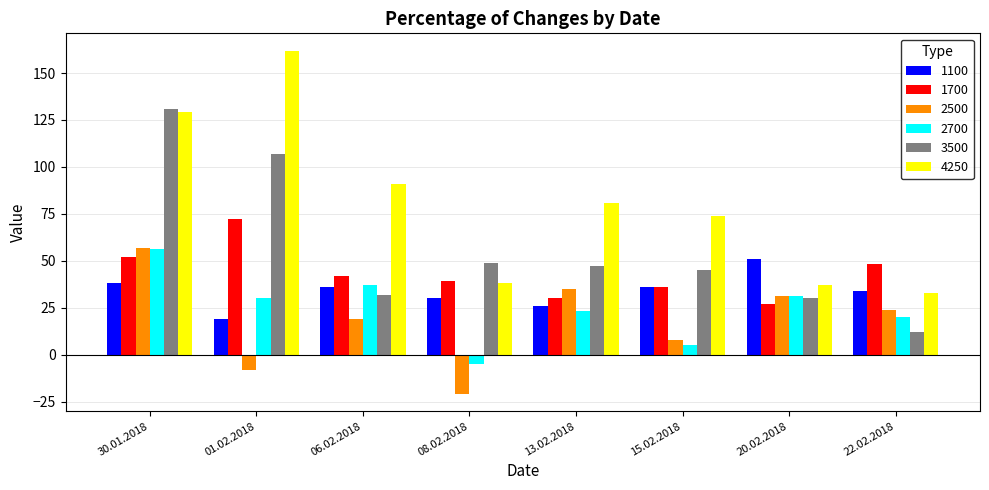

True or false: 4250 has a value of 33 at 22.02.2018.

True